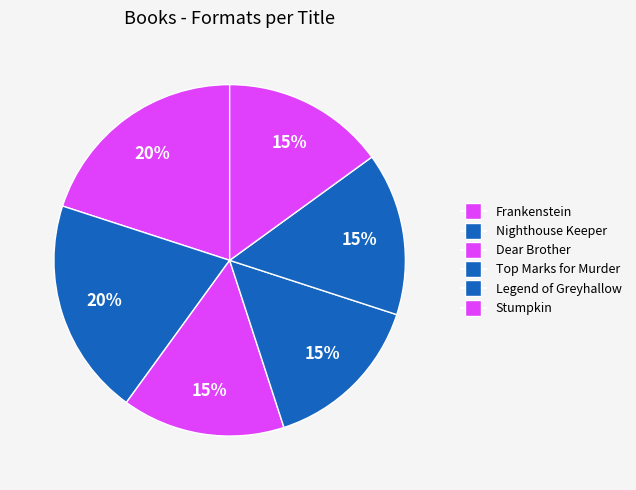

Rank the categories by value from highest to lowest.

Frankenstein, Nighthouse Keeper, Dear Brother, Top Marks for Murder, Legend of Greyhallow, Stumpkin